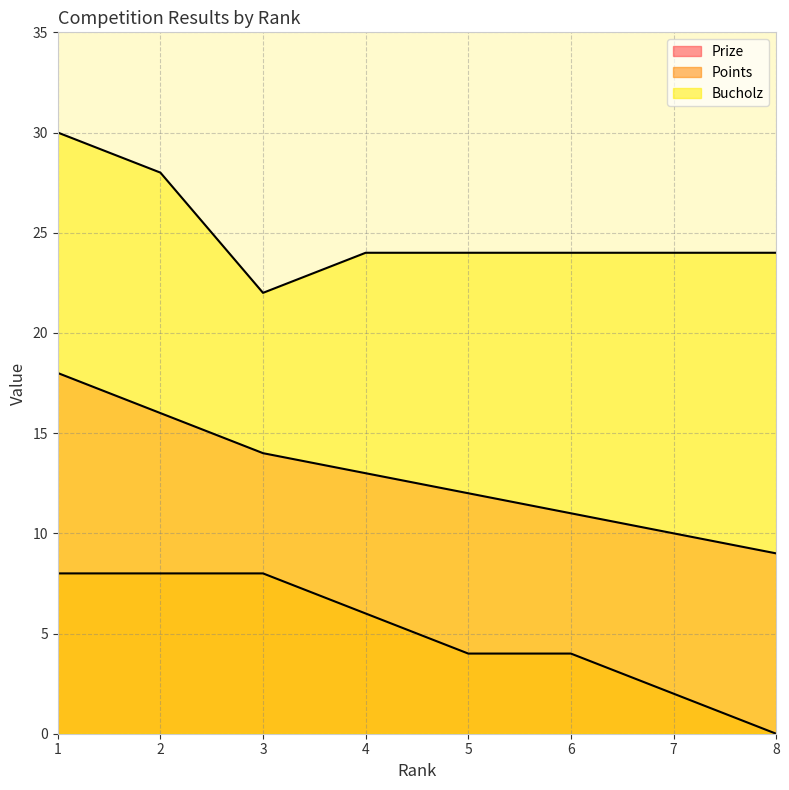

What is the approximate value of Prize at 1?

18